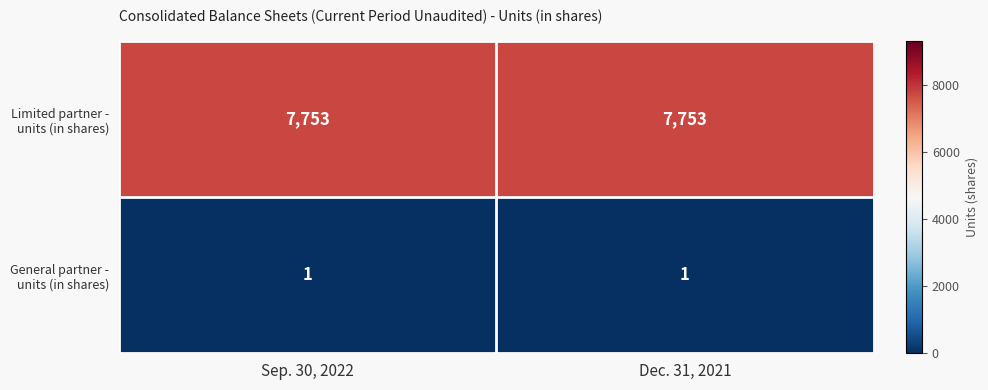

The Limited partner - units (in shares) series shows 4409 at Dec. 31, 2021. True or false?

False